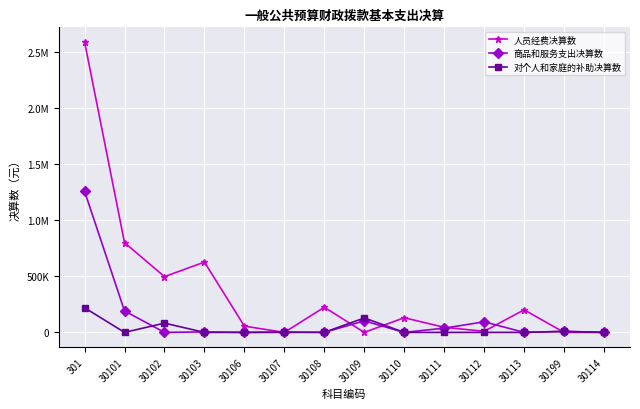

True or false: 对个人和家庭的补助决算数 and 人员经费决算数 cross at least once.

True